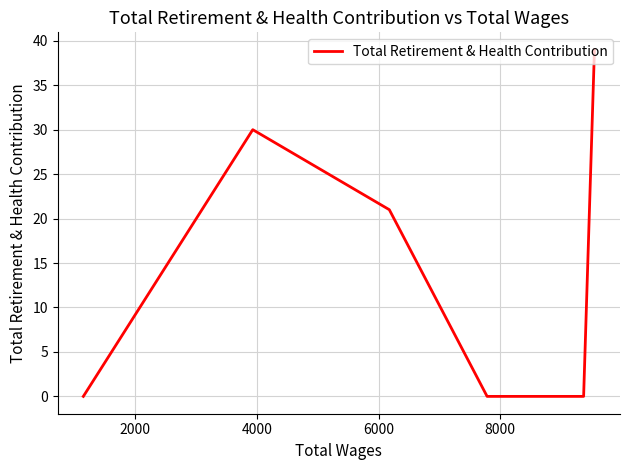

How many points are higher than both their immediate neighbors (excluding endpoints)?

1